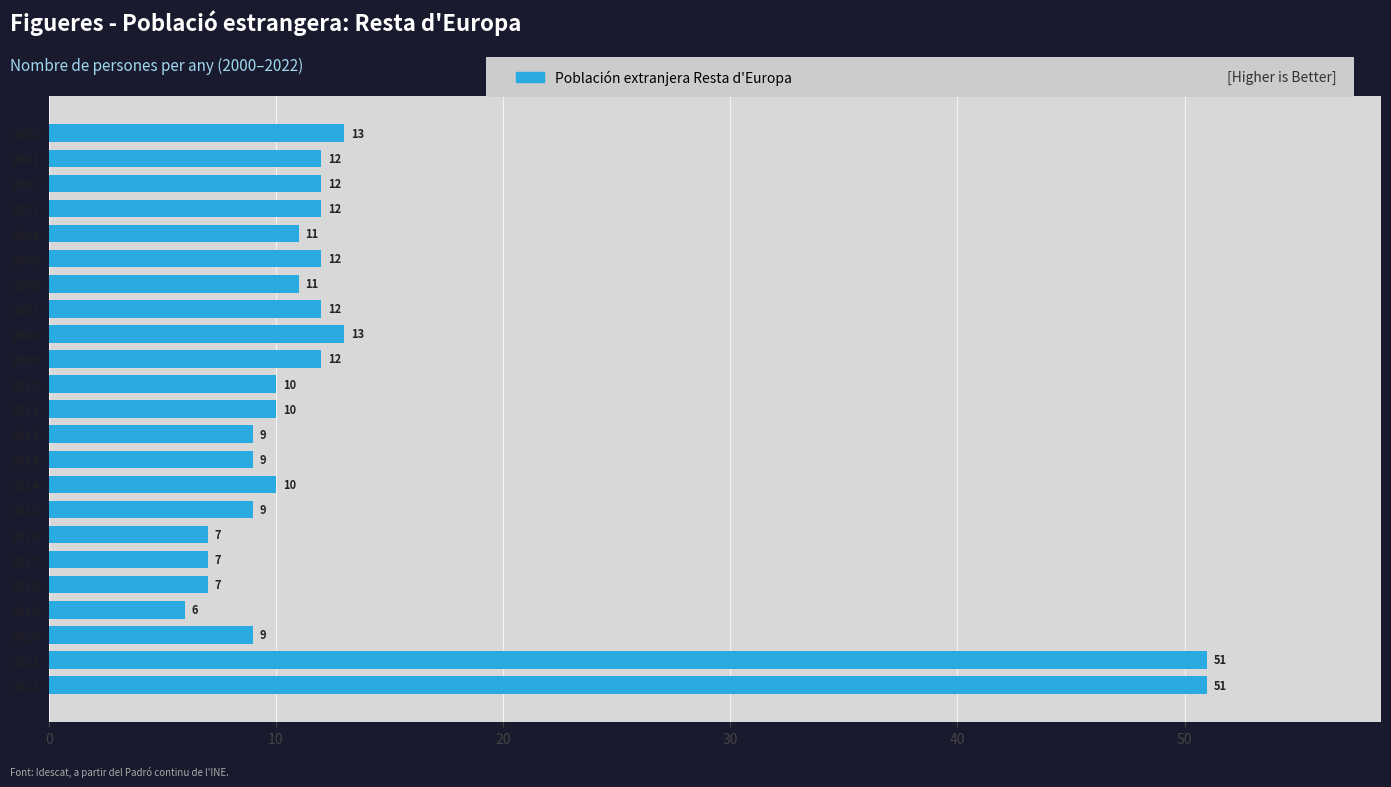

The chart shows a value of 10 at 2011. True or false?

True